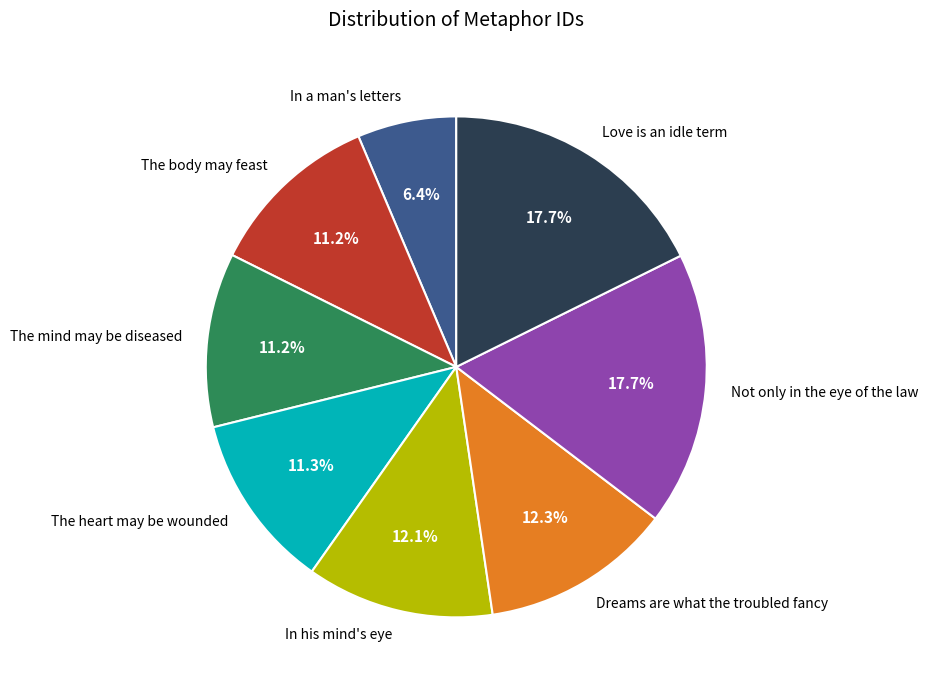

Which category has the smallest portion of the pie?

In a man's letters